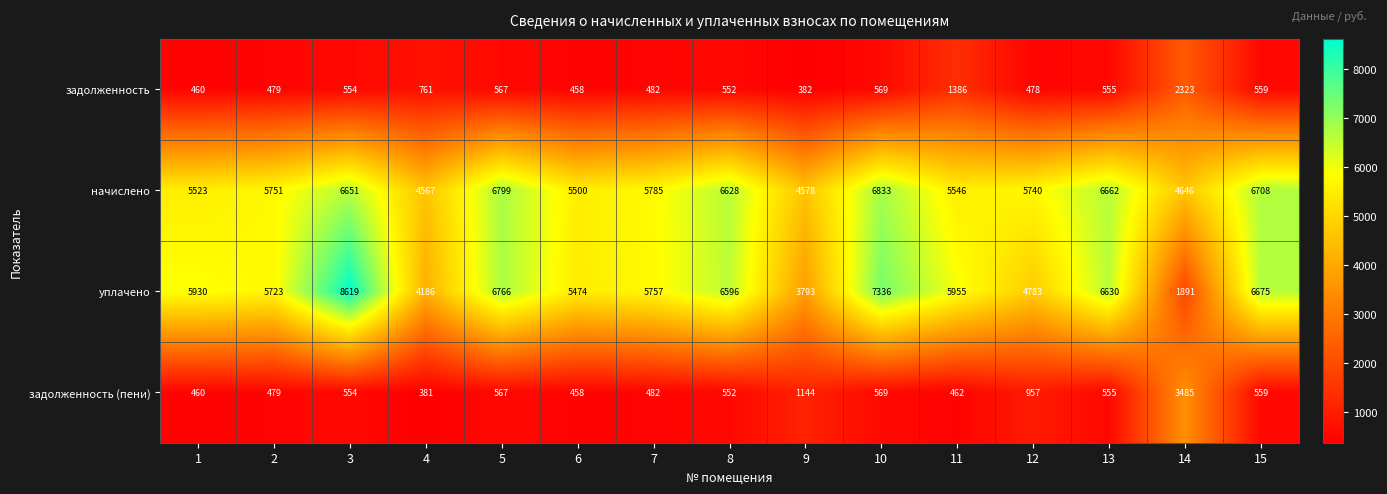

At which category is the sum across all series the highest?

3